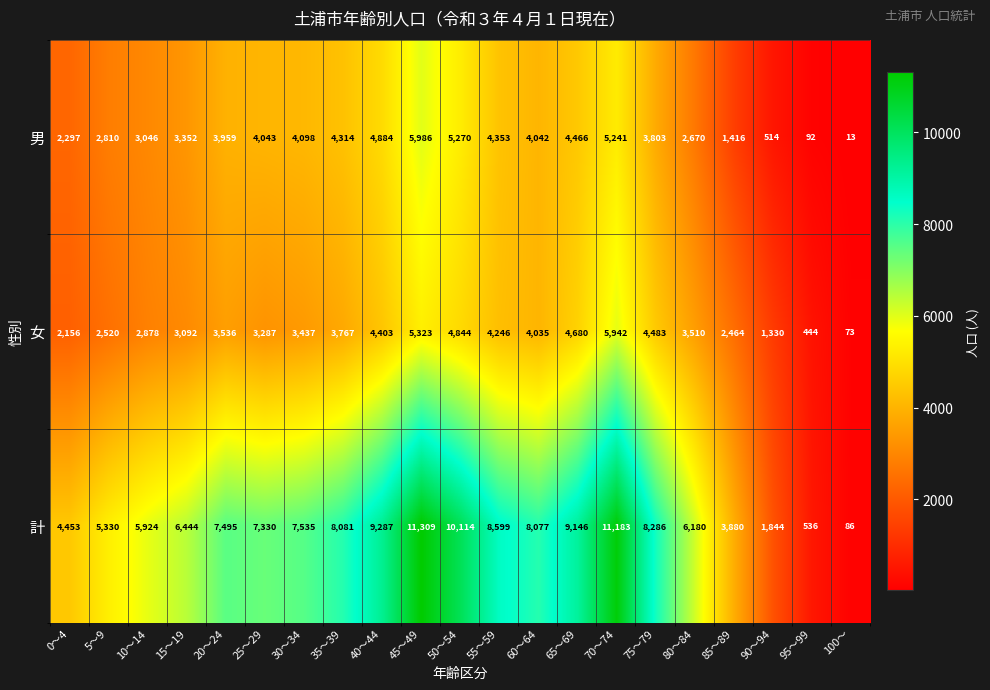

What is the average value of the 計 series?

6720